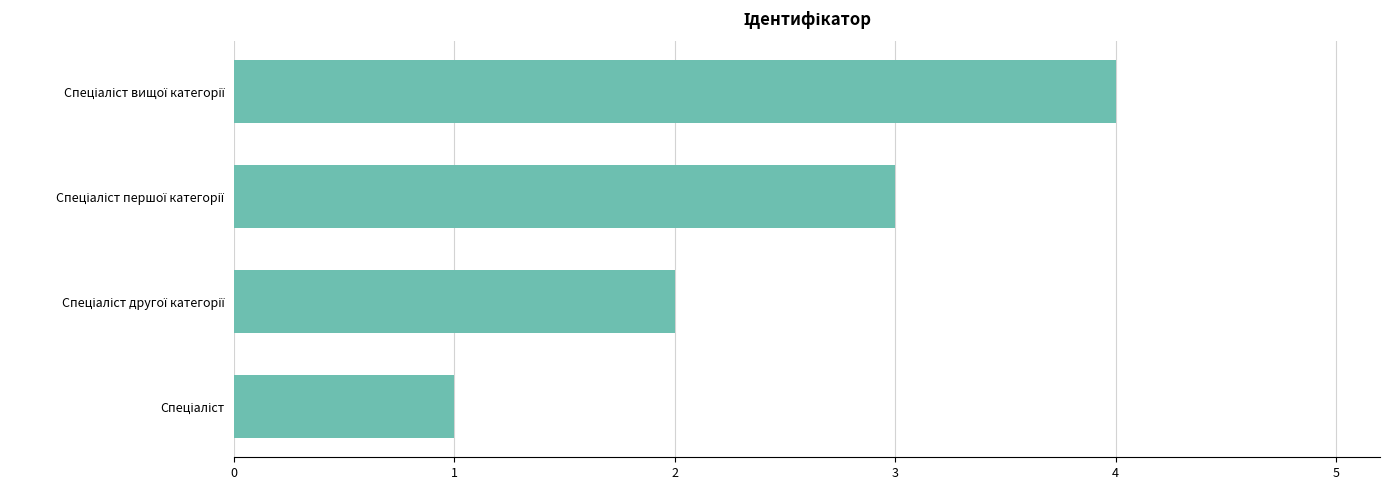

What is the sum of all values?

10